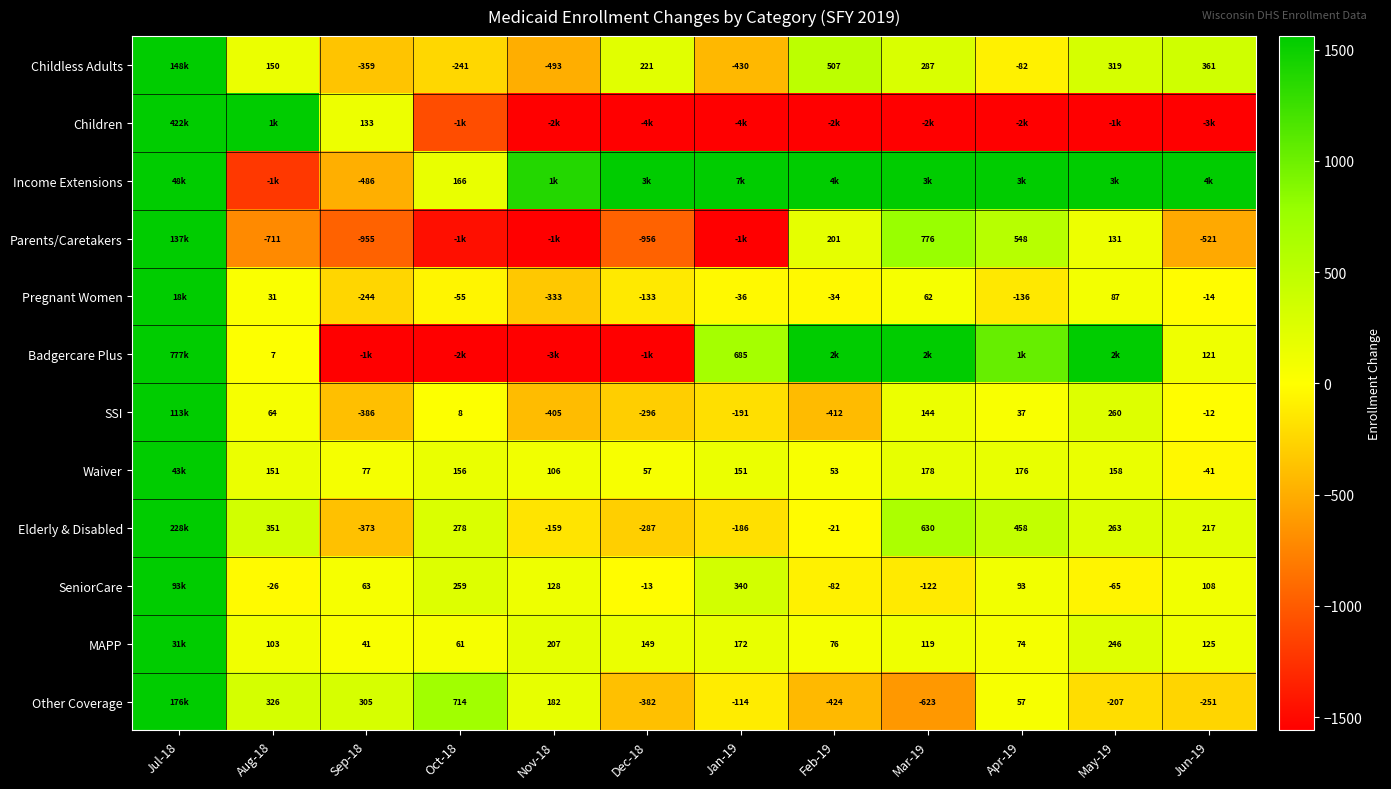

Is the value of Elderly & Disabled at Jun-19 greater than the value of MAPP at Dec-18?

Yes